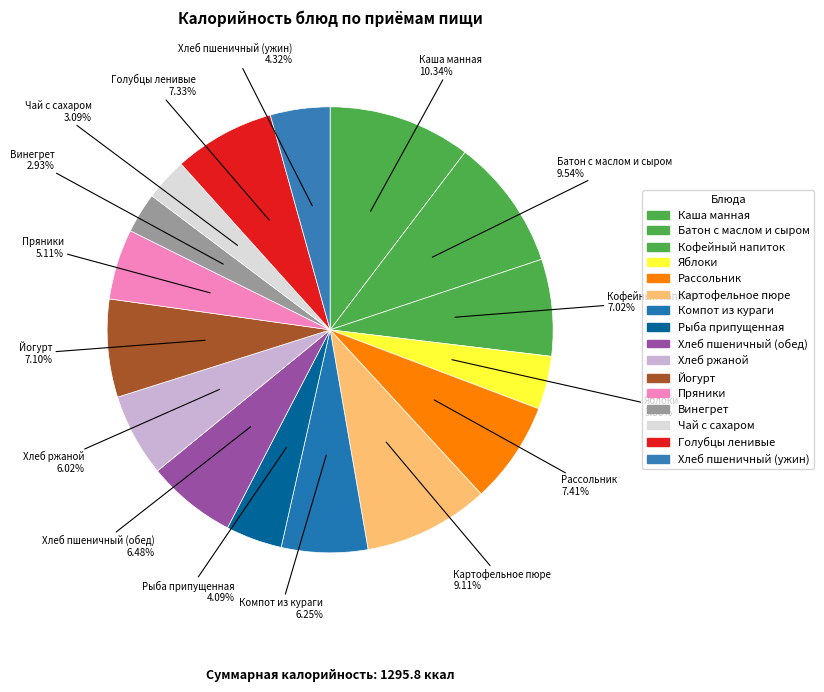

To the nearest percent, what portion does Рыба припущенная represent?

4%